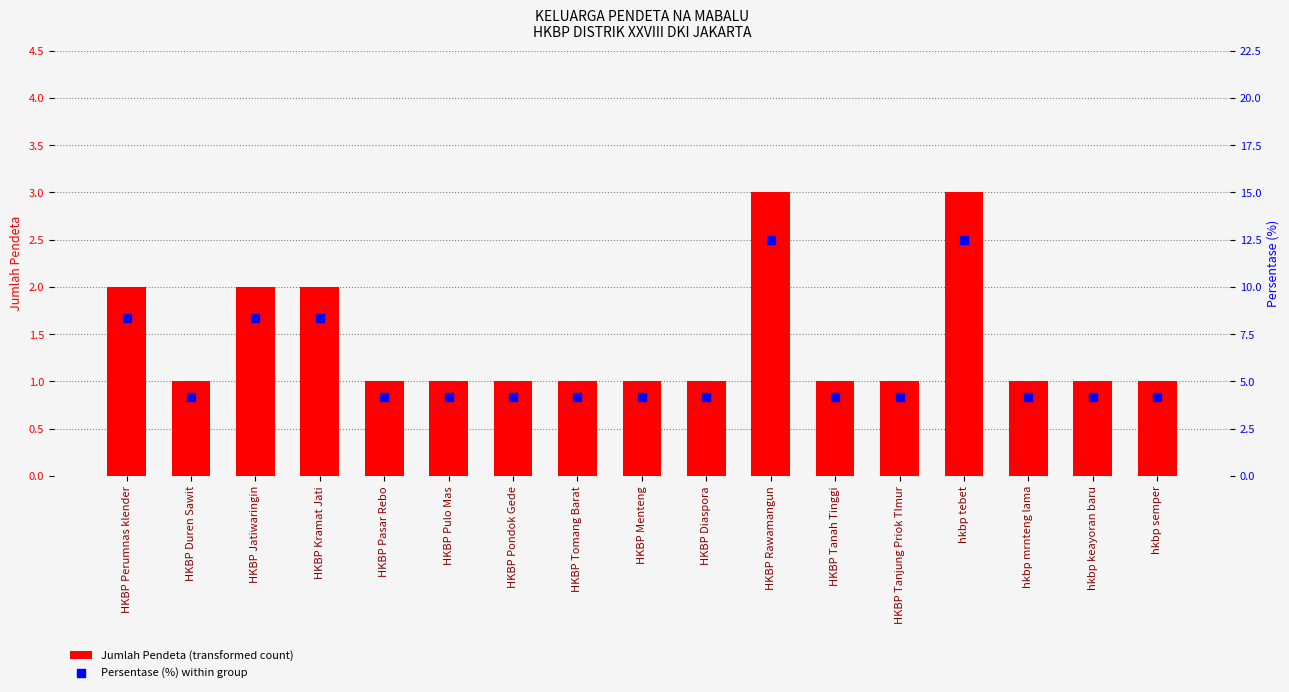

Which series has the largest total across all categories?

Persentase (%) within group